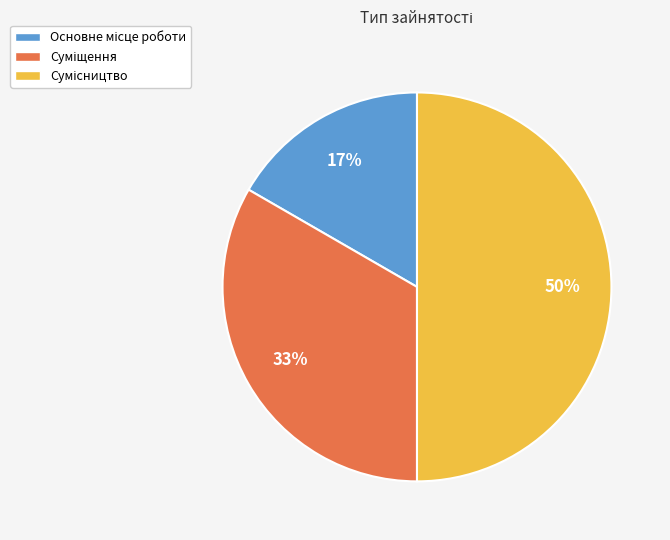

To the nearest percent, what is the average slice percentage?

33%